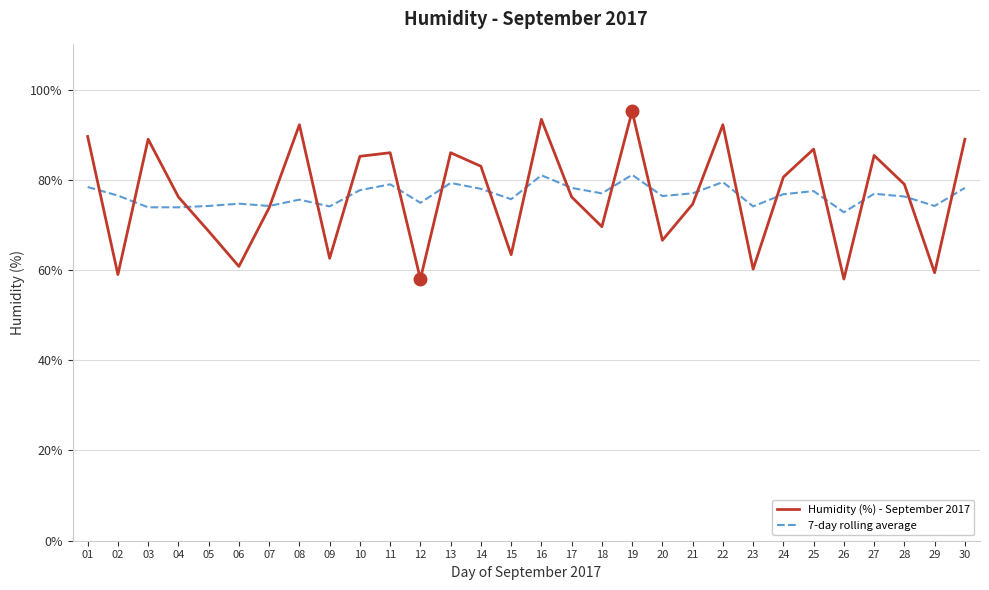

How many times do Humidity (%) - September 2017 and 7-day rolling average cross each other?

20